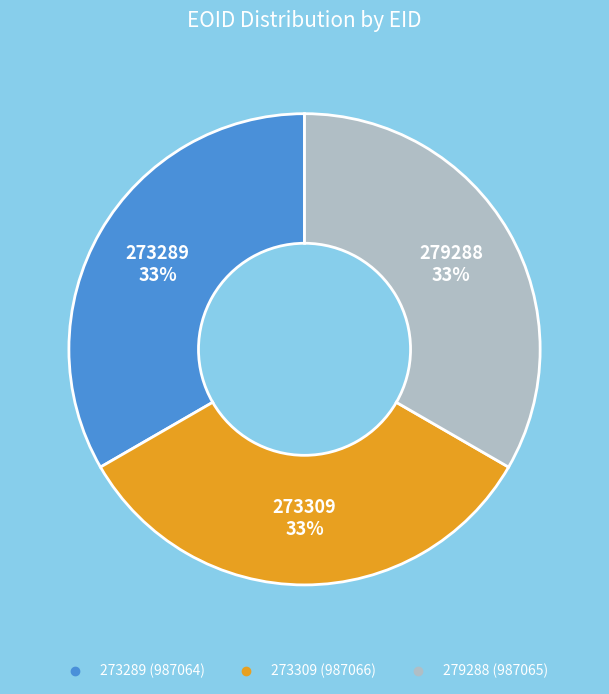

To the nearest percent, what is the combined percentage of 279288 and 273289?

67%